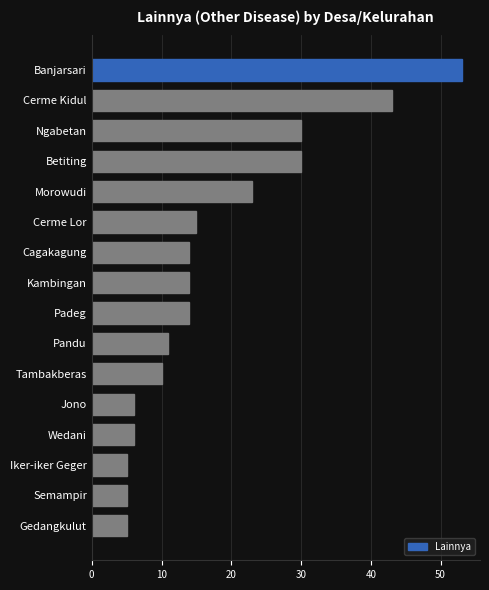

Between Gedangkulut and Cerme Kidul, which is larger?

Cerme Kidul